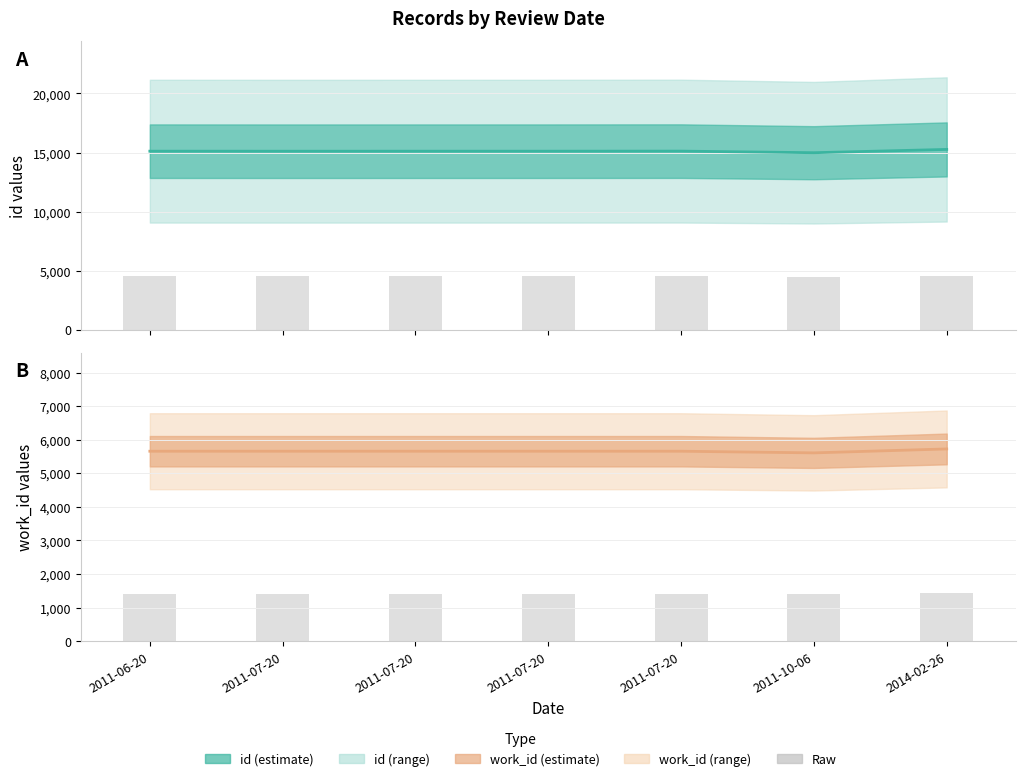

Rank the categories by work_id (mean) value from lowest to highest.

2011-10-06, 2011-06-20, 2011-07-20, 2011-07-20, 2011-07-20, 2011-07-20, 2014-02-26